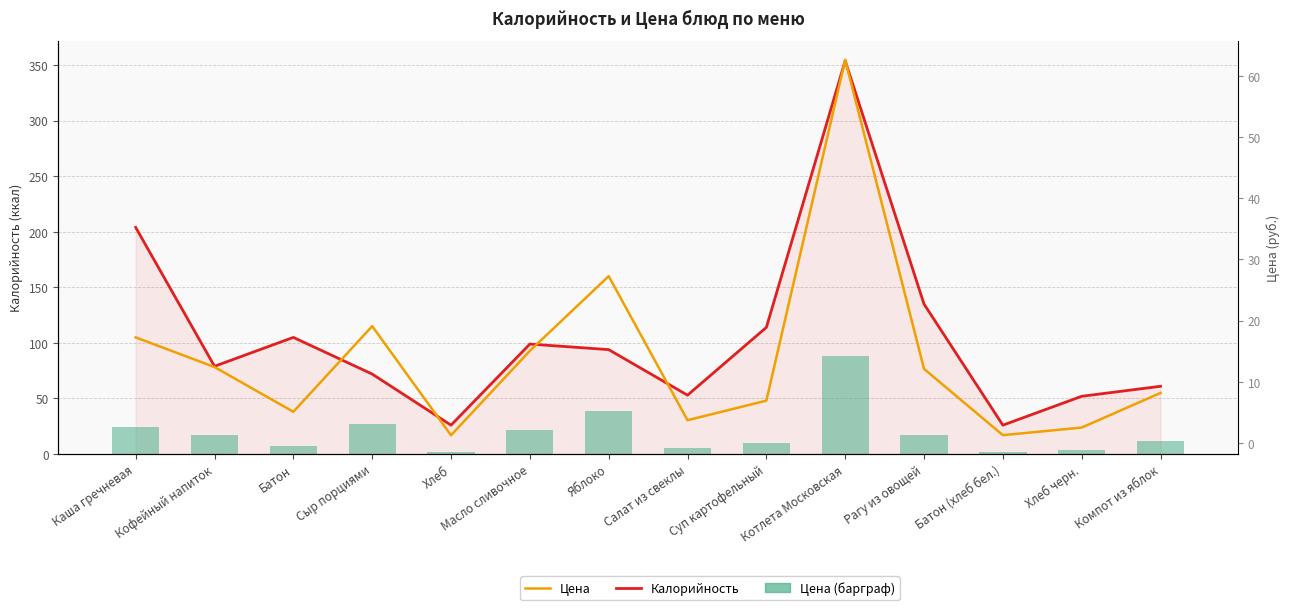

Is the value of Калорийность at Яблоко greater than the value of Цена (барграф) at Хлеб?

Yes